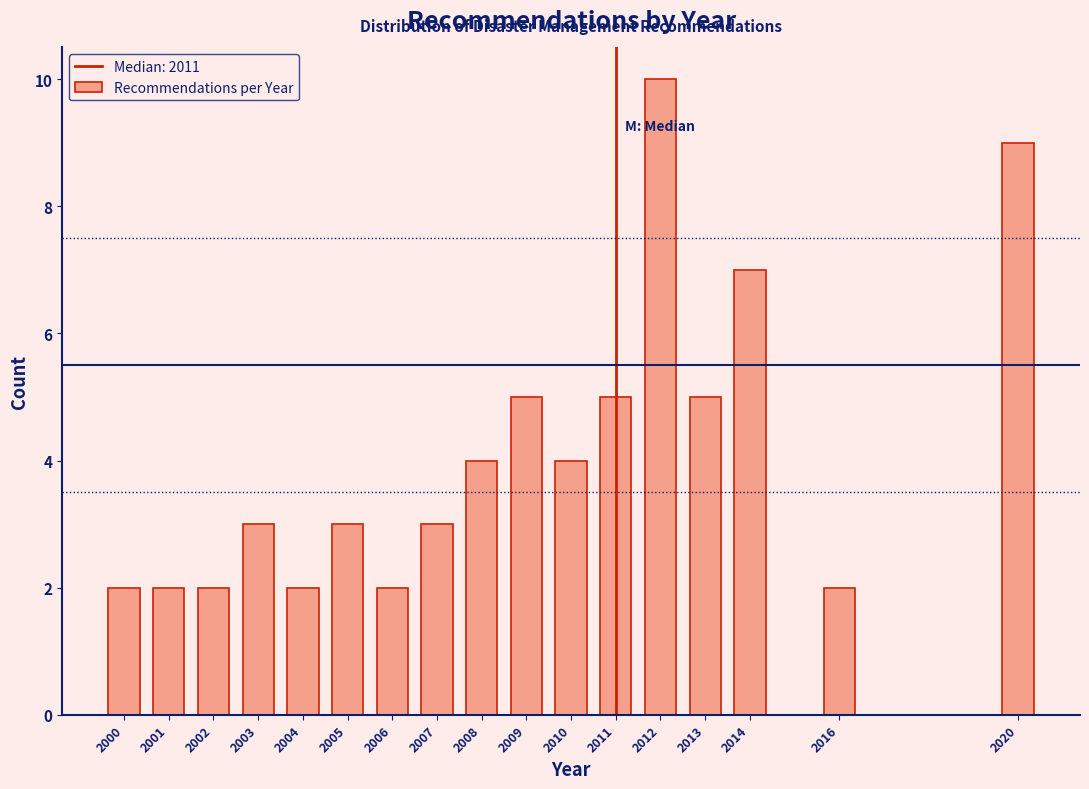

Reading left to right, extract all data points from this chart.

2	2	2	3	2	3	2	3	4	5	4	5	10	5	7	2	9